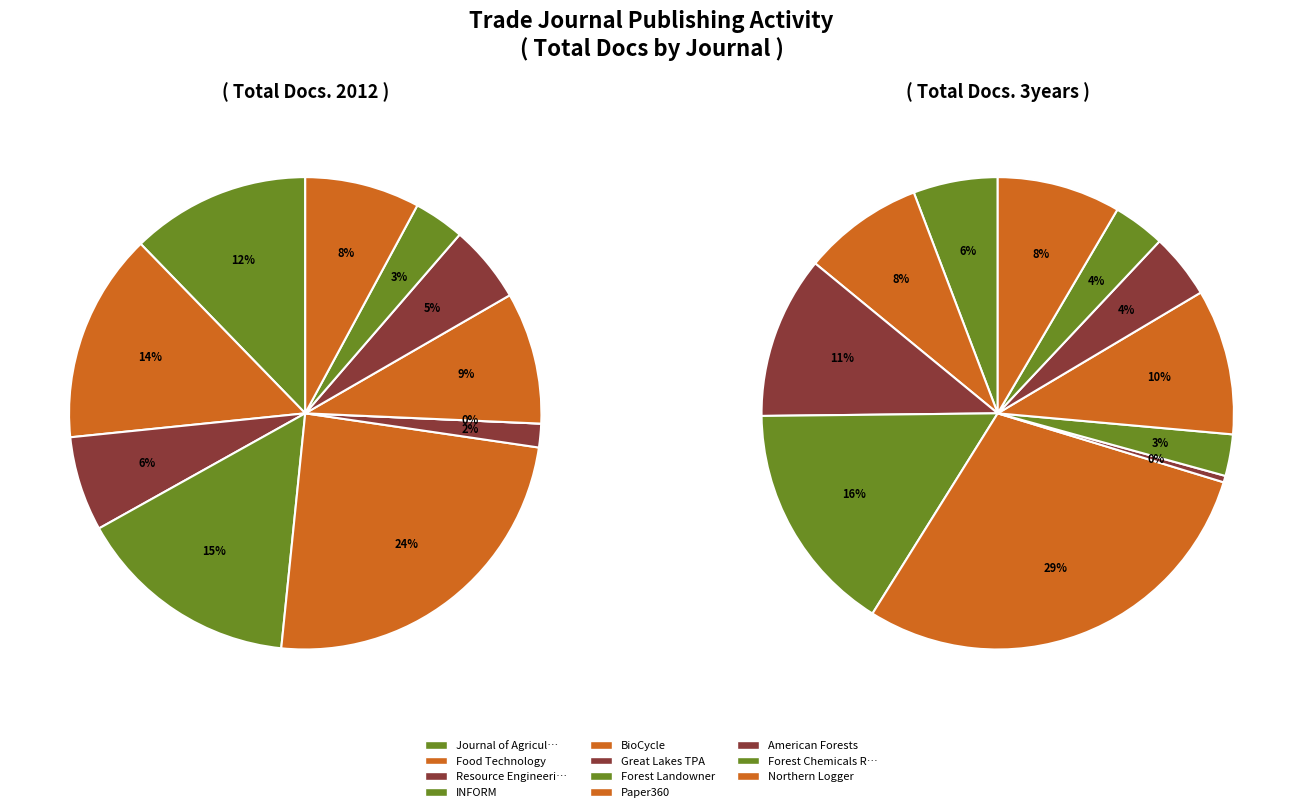

How many slices are in this pie chart?

11